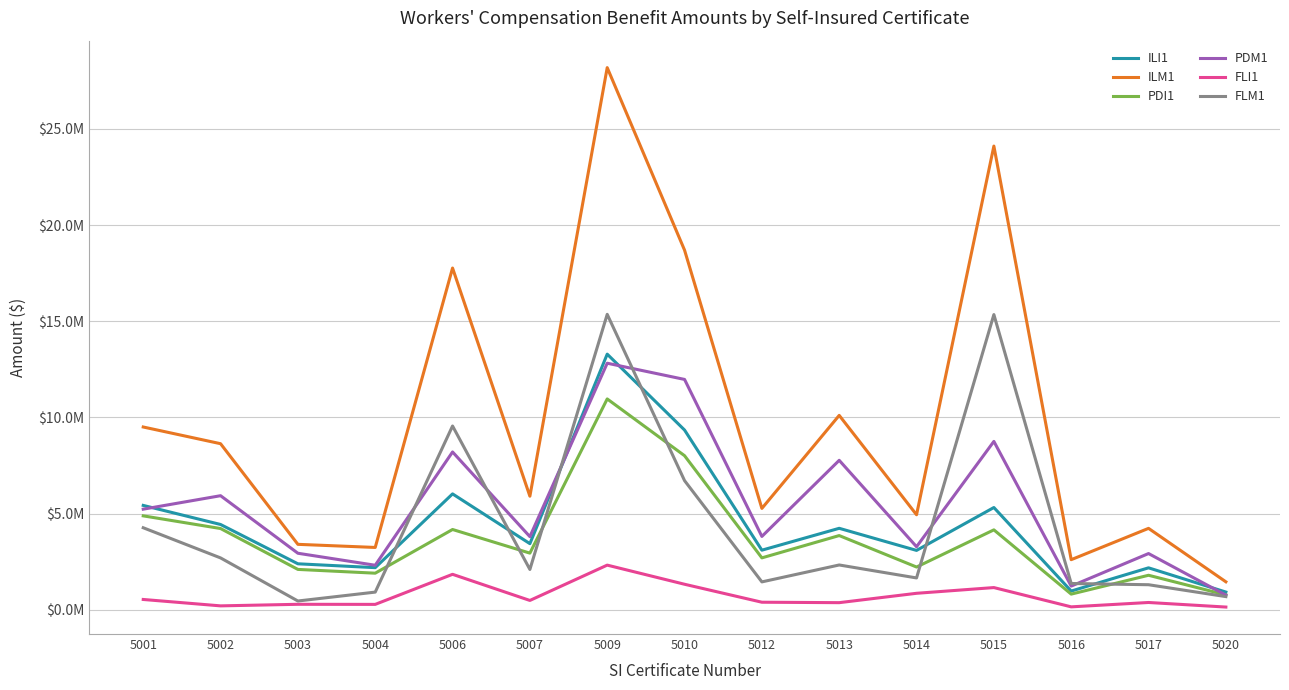

How many times do ILI1 and PDM1 cross each other?

4